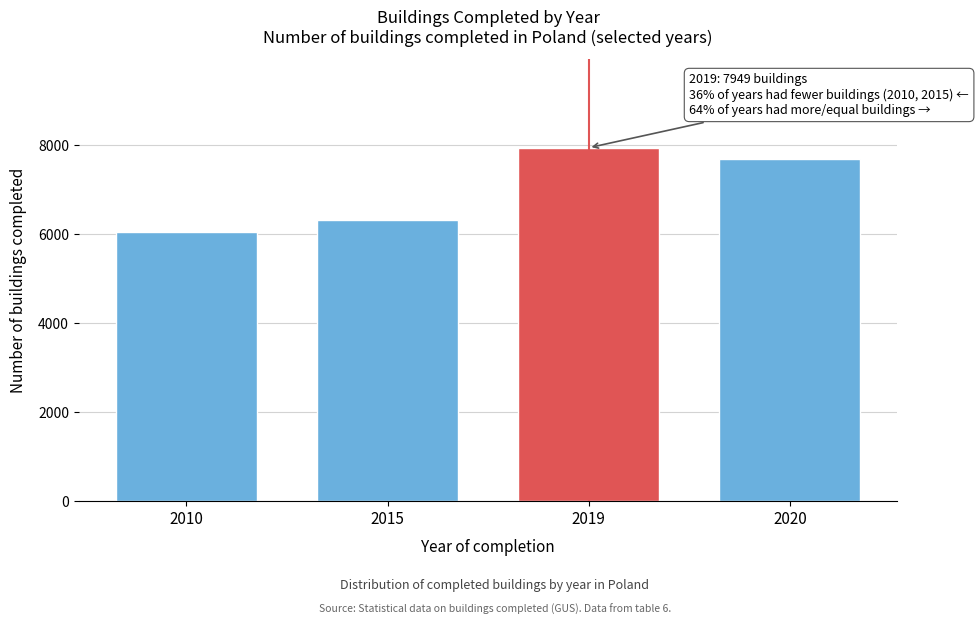

Reading left to right, what are all the values shown in this chart?

6052	6330	7949	7705